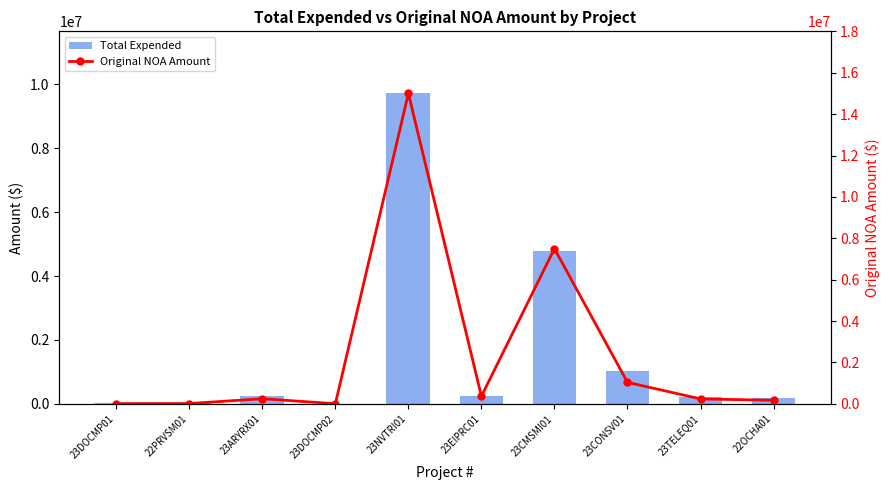

The Original NOA Amount series shows 21337.9 at 23DOCMP01. True or false?

False